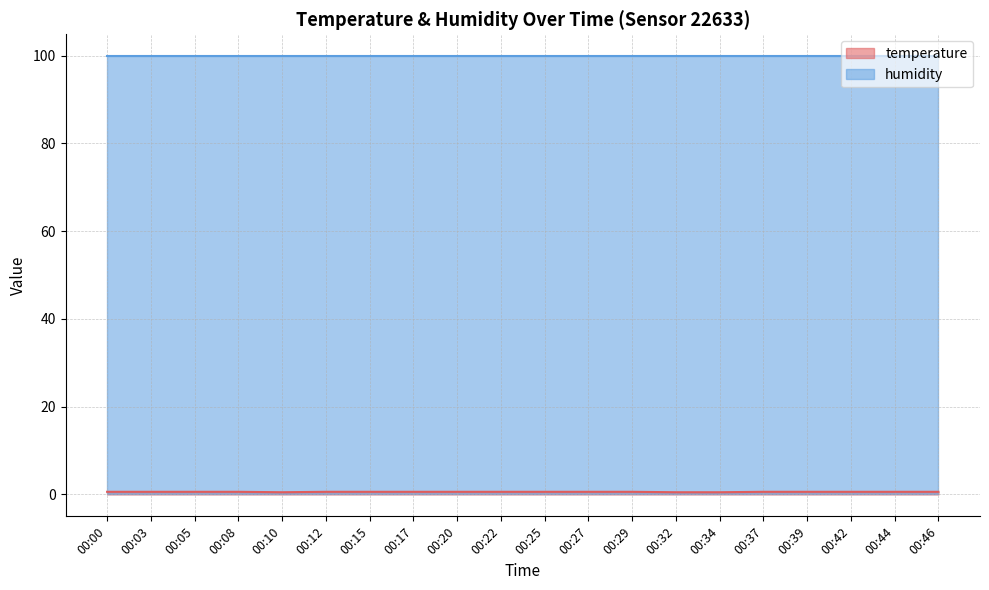

Rank the categories by value from lowest to highest.

00:10, 00:32, 00:34, 00:00, 00:03, 00:05, 00:08, 00:12, 00:15, 00:17, 00:20, 00:22, 00:25, 00:27, 00:29, 00:37, 00:39, 00:42, 00:44, 00:46